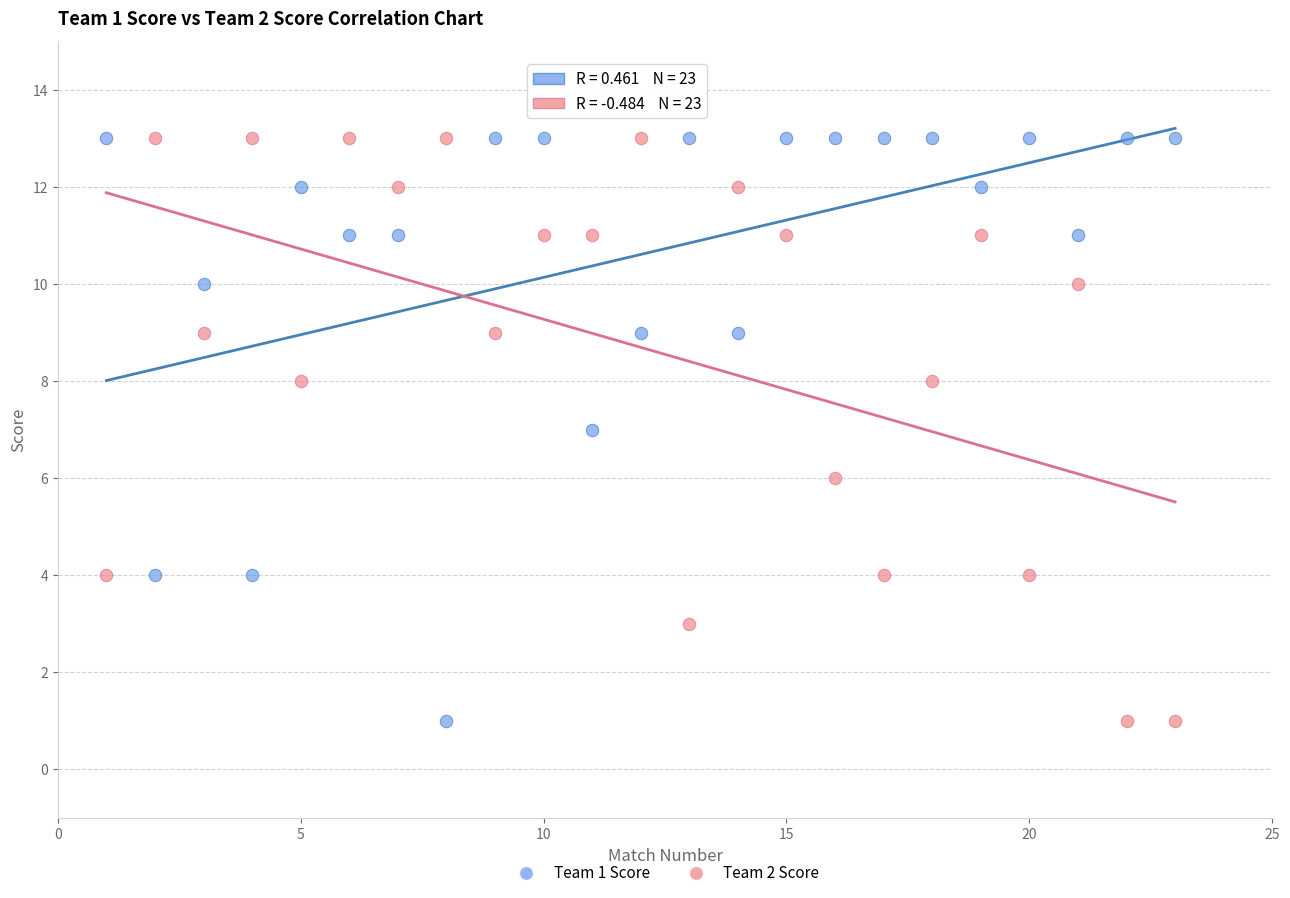

What is the X range (max minus min) for the scatter plot?

22